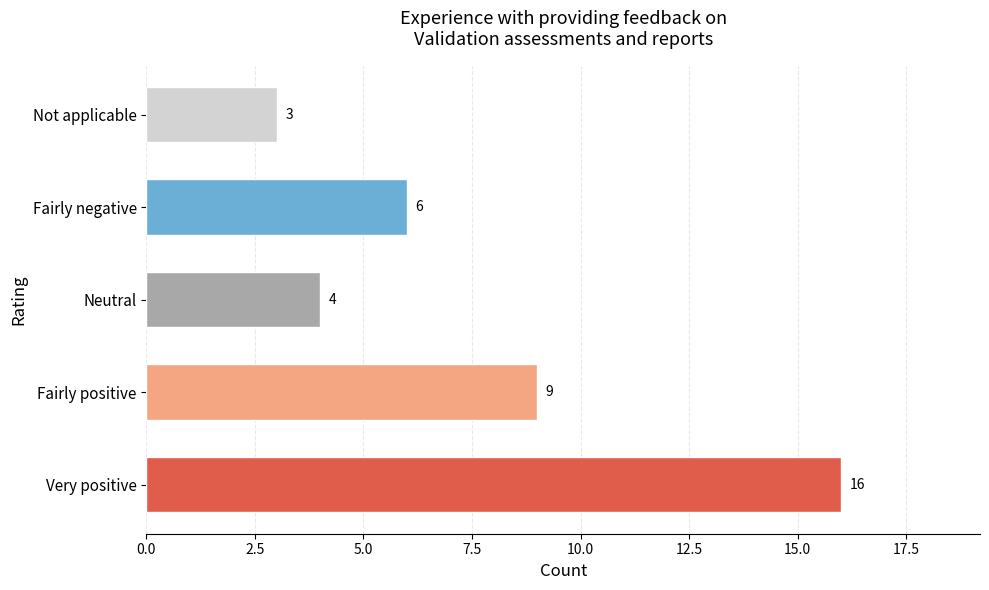

What is the difference between the values at Fairly positive and Not applicable?

6